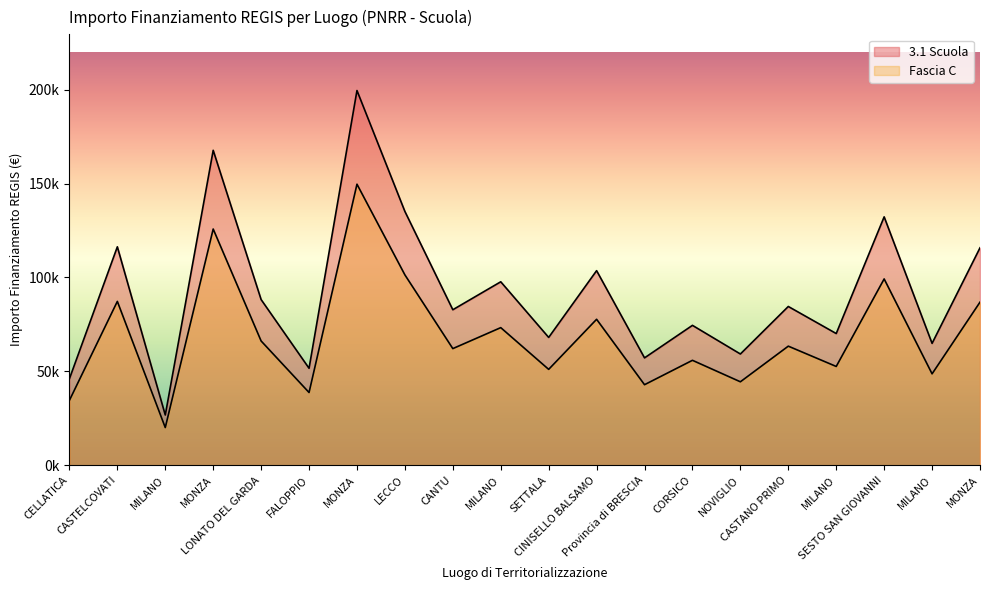

True or false: Fascia C has more than 1 points higher than both neighbors.

True